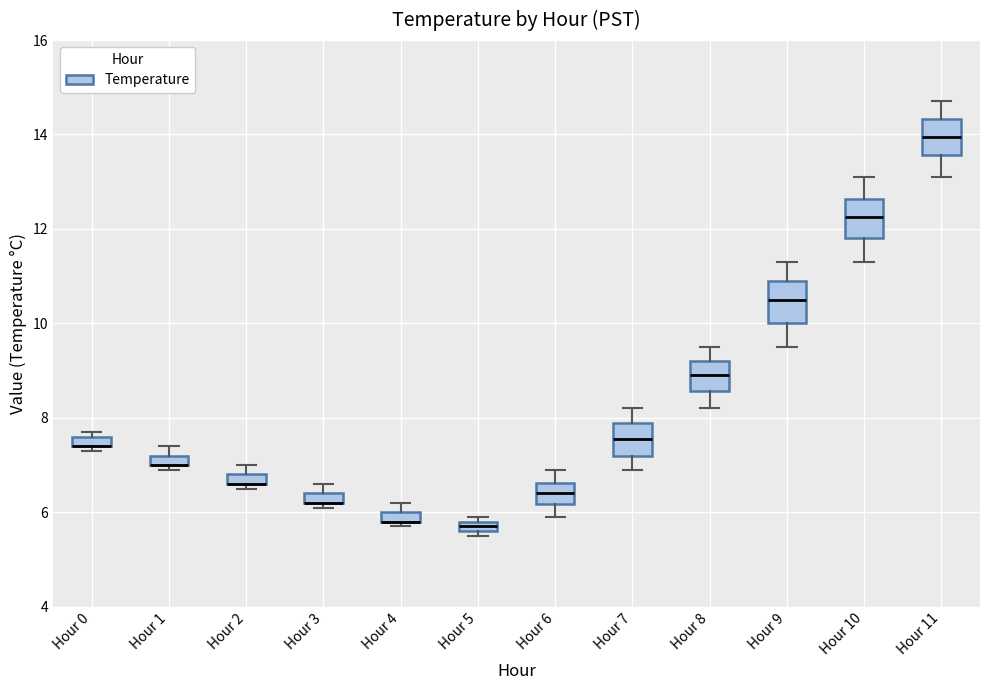

Where is the upper edge of the box for Hour 8 on the y-axis? The values are not printed on the chart, so give them approximately, as read against the axis.

9.2